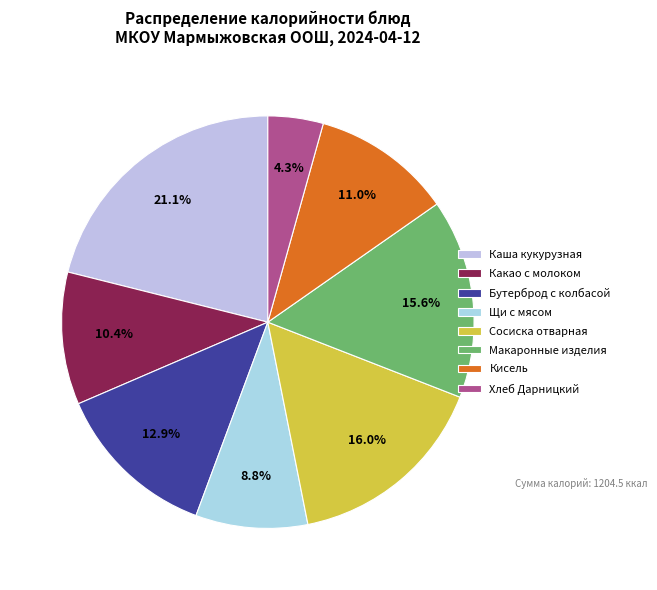

True or false: Какао с молоком accounts for 21% of the total.

False